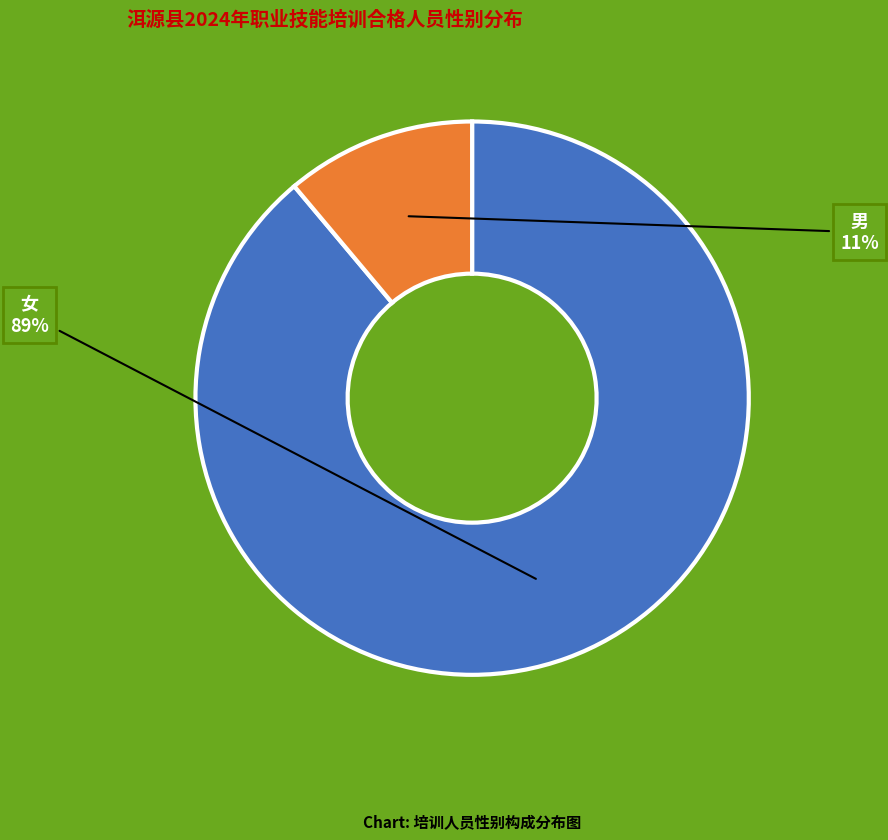

To the nearest percent, what is the difference between the 女 and 男 slice percentages?

78%